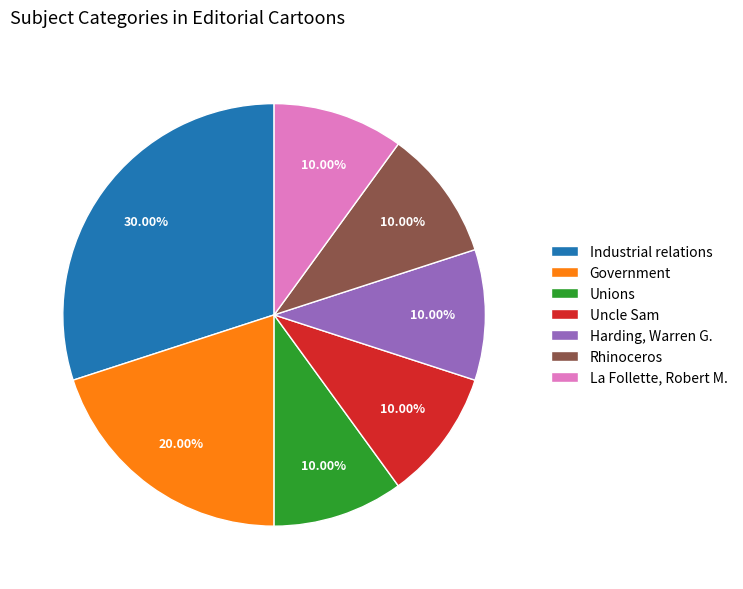

How much of the chart is everything except Unions?

90.0%